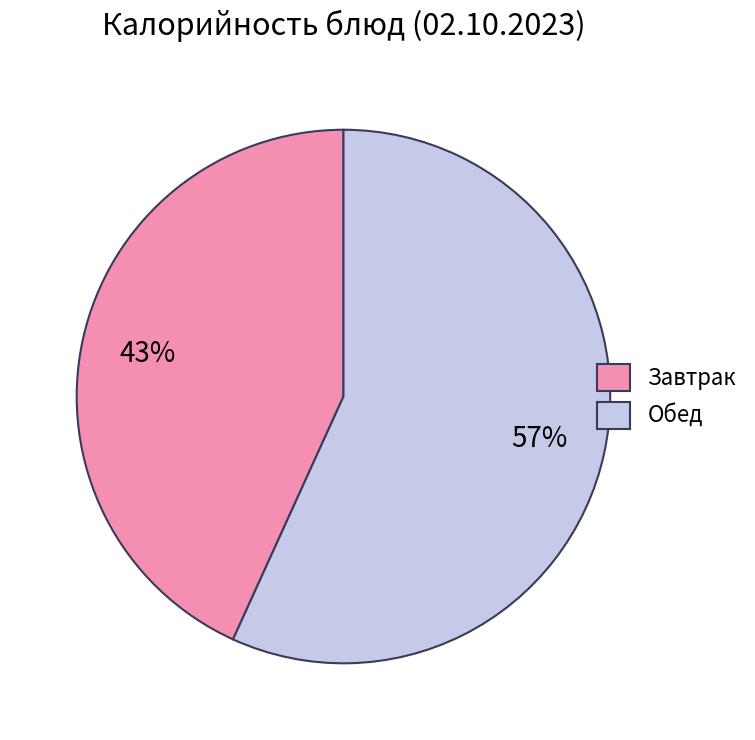

How many segments does this pie chart have?

2